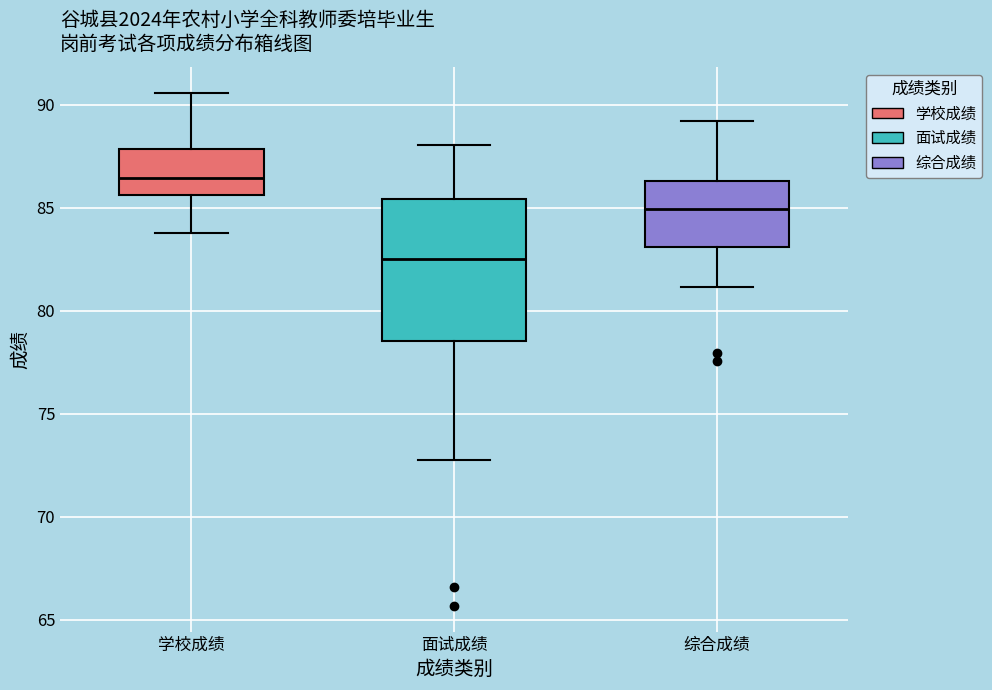

Reading left to right, transcribe this box plot: for each box, give where its median line is, the range the box spans, and where its two whiskers end, as read against the y-axis. The values are not printed on the chart, so give them approximately, as read against the axis.

学校成绩: median 86.5, box 85.5 to 88.0, whiskers 84.0 to 90.5
面试成绩: median 82.5, box 78.5 to 85.5, whiskers 72.5 to 88.0
综合成绩: median 85.0, box 83.0 to 86.5, whiskers 81.0 to 89.0